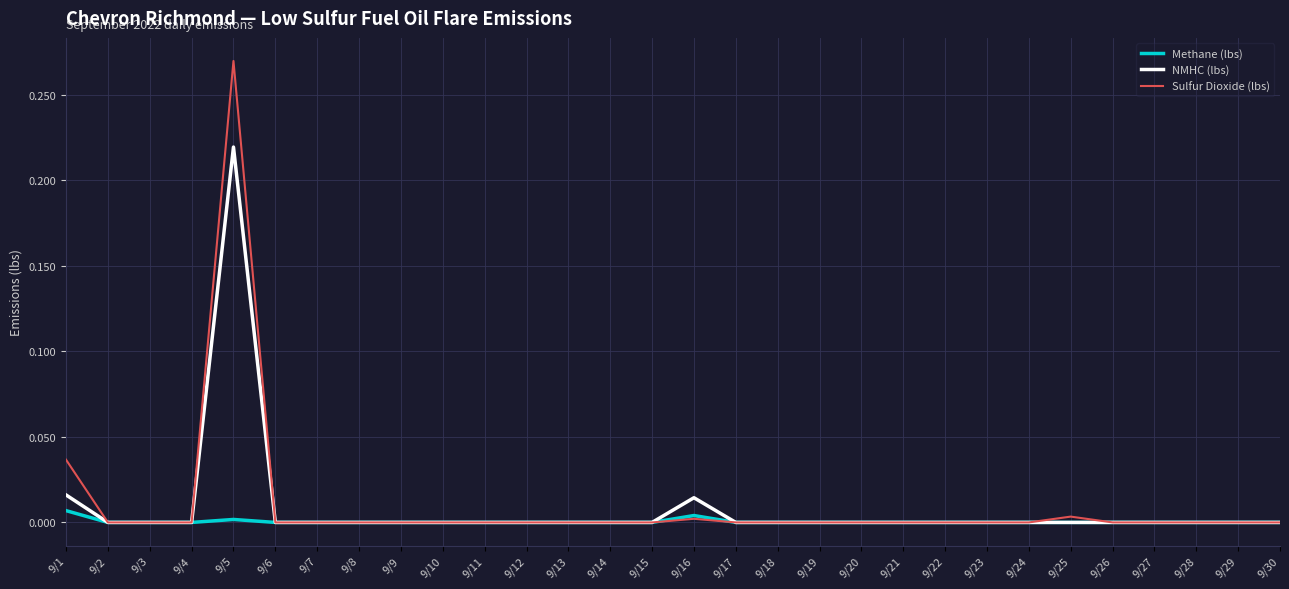

How many distinct data groups are displayed?

3